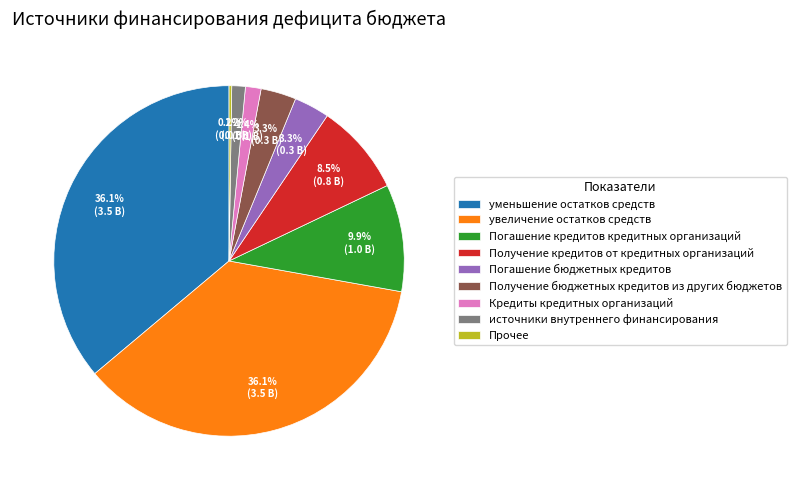

Which has a higher value, Получение бюджетных кредитов из других бюджетов or источники внутреннего финансирования?

Получение бюджетных кредитов из других бюджетов